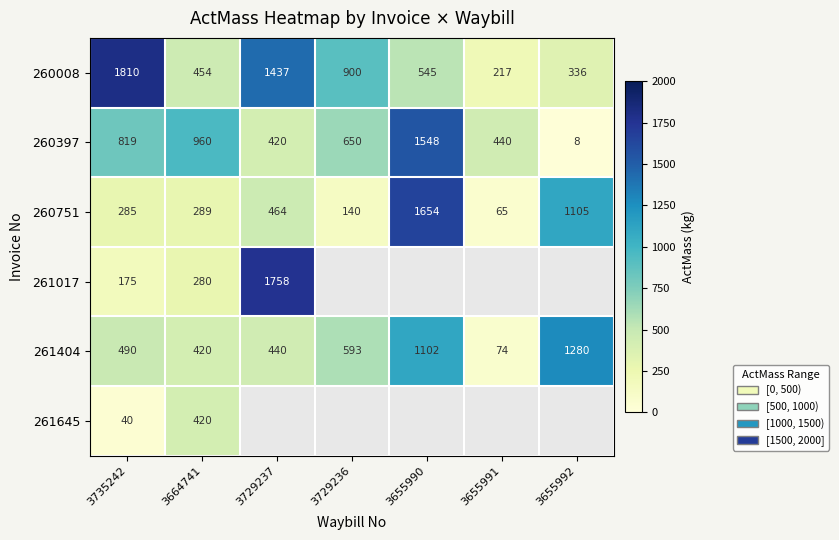

The value of 261404 at 3655990 is 1102. True or false?

True